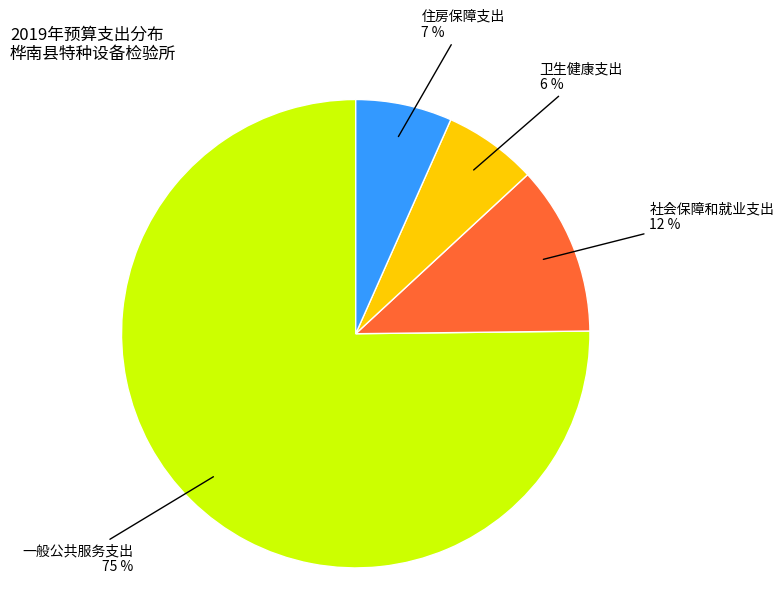

To the nearest percent, what is the average slice percentage?

25%